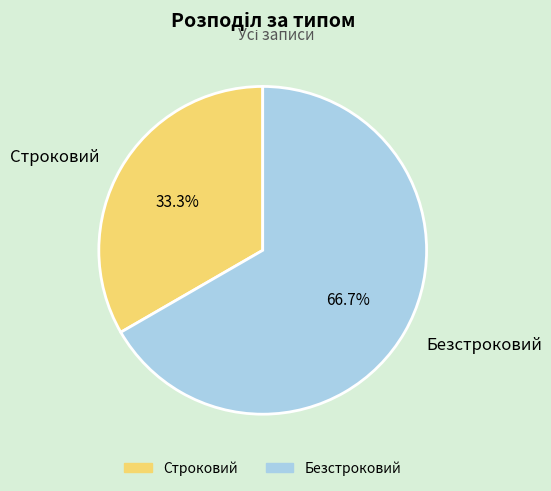

How many segments does this pie chart have?

2